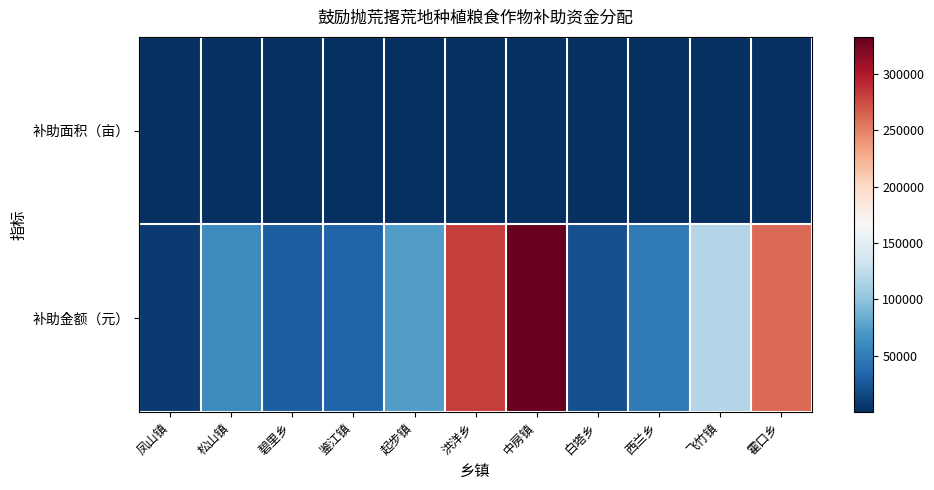

Reading left to right, list all the values displayed in this chart.

补助面积（亩）: 凤山镇=17.0	松山镇=150.1	碧里乡=73.8	鉴江镇=81.9	起步镇=185.0	洪洋乡=704.4	中房镇=832.3	白塔乡=51.5	西兰乡=121.8	飞竹镇=294.0	霍口乡=652.0
补助金额（元）: 凤山镇=6812.0	松山镇=60044.0	碧里乡=29540.0	鉴江镇=32760.0	起步镇=74000.0	洪洋乡=281744.0	中房镇=332912.0	白塔乡=20600.0	西兰乡=48740.0	飞竹镇=117604.0	霍口乡=260788.0